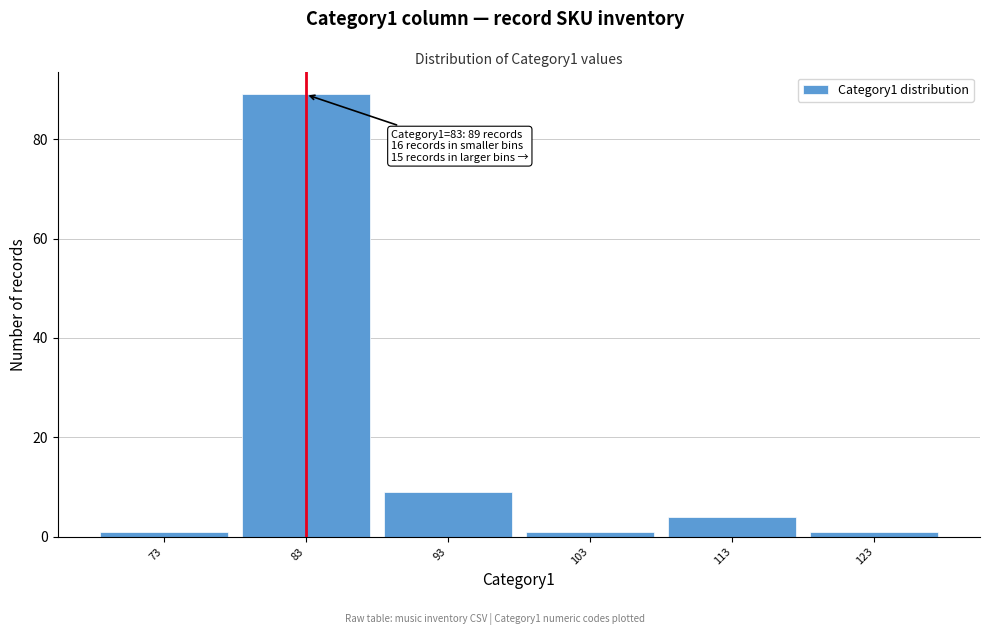

Which range on the x-axis has the tallest bar?

78 to 88